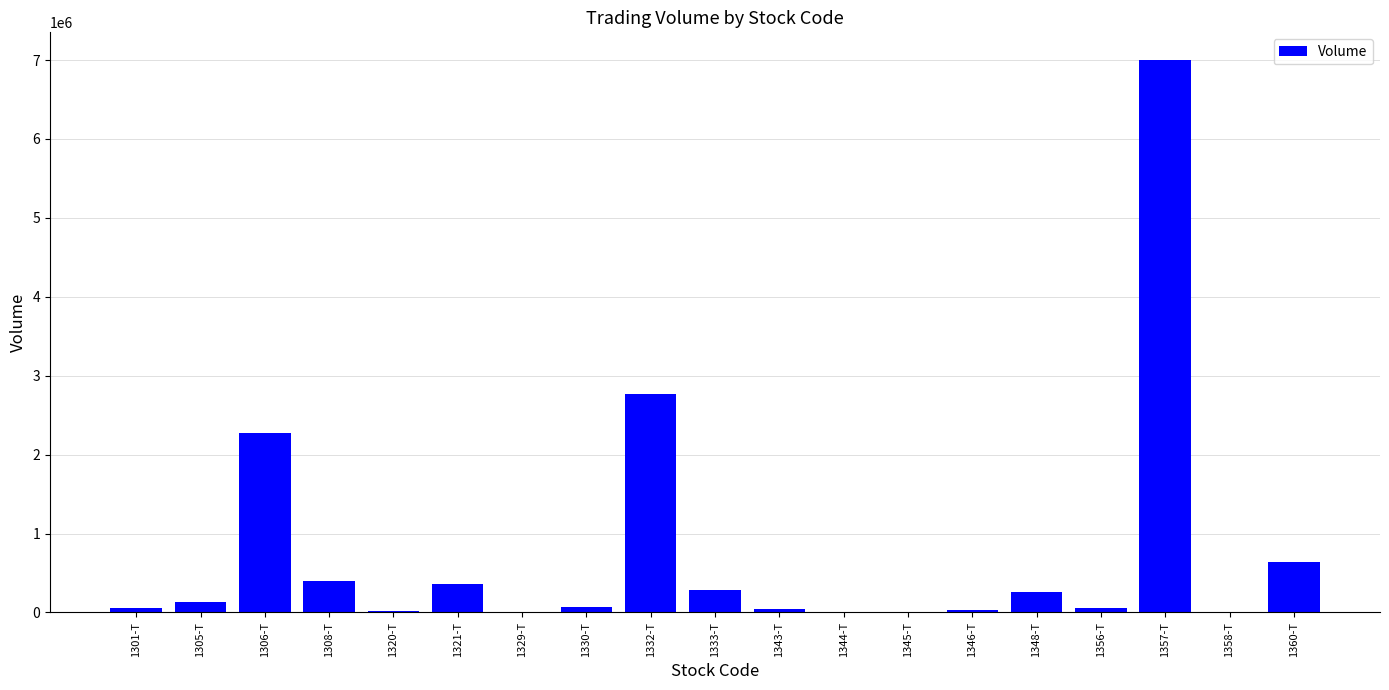

At which label does the data first exceed 69070?

1305-T